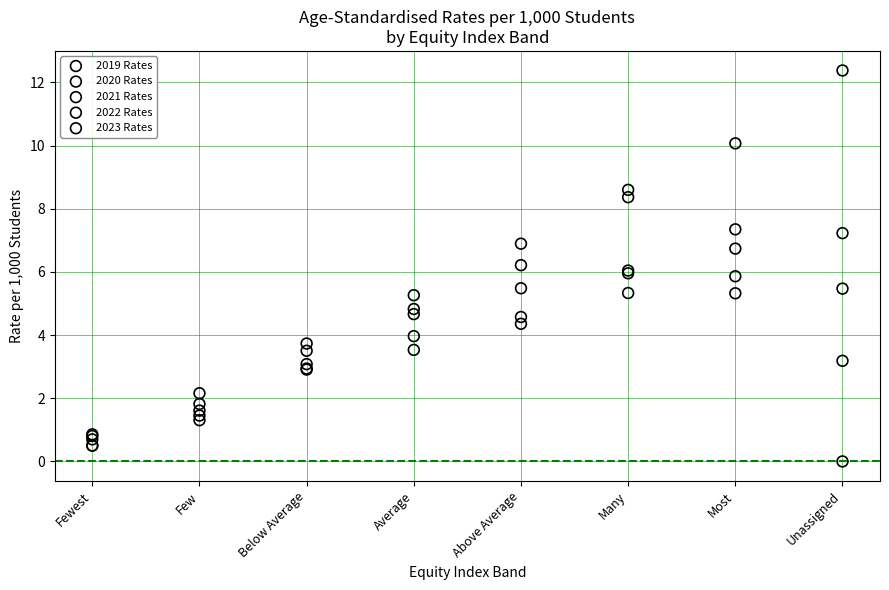

Which series has the largest Y range (max minus min)?

2021 Rates